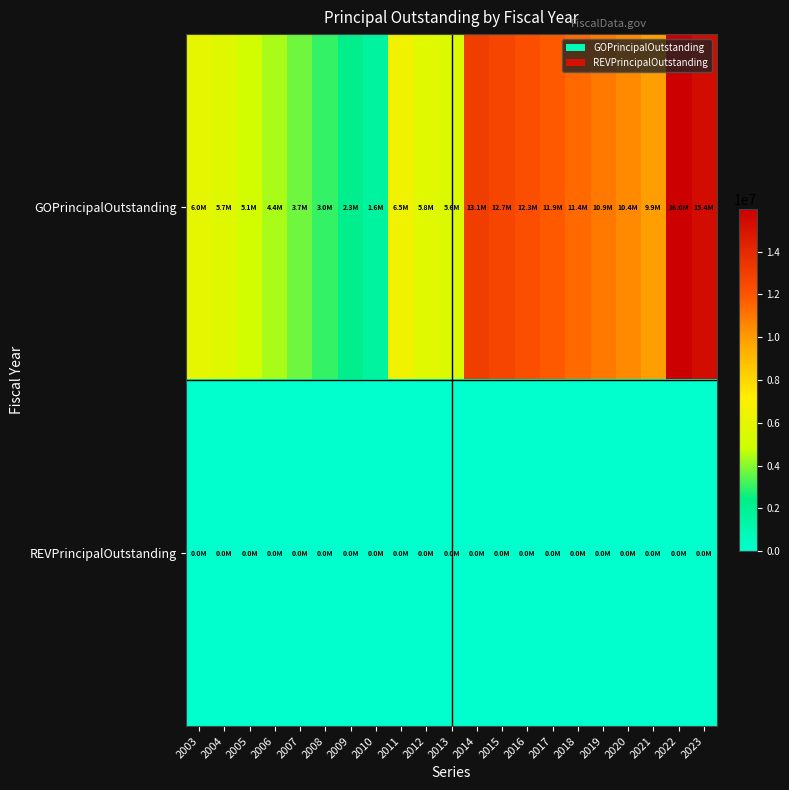

Which label corresponds to the smallest value in the chart?

2003